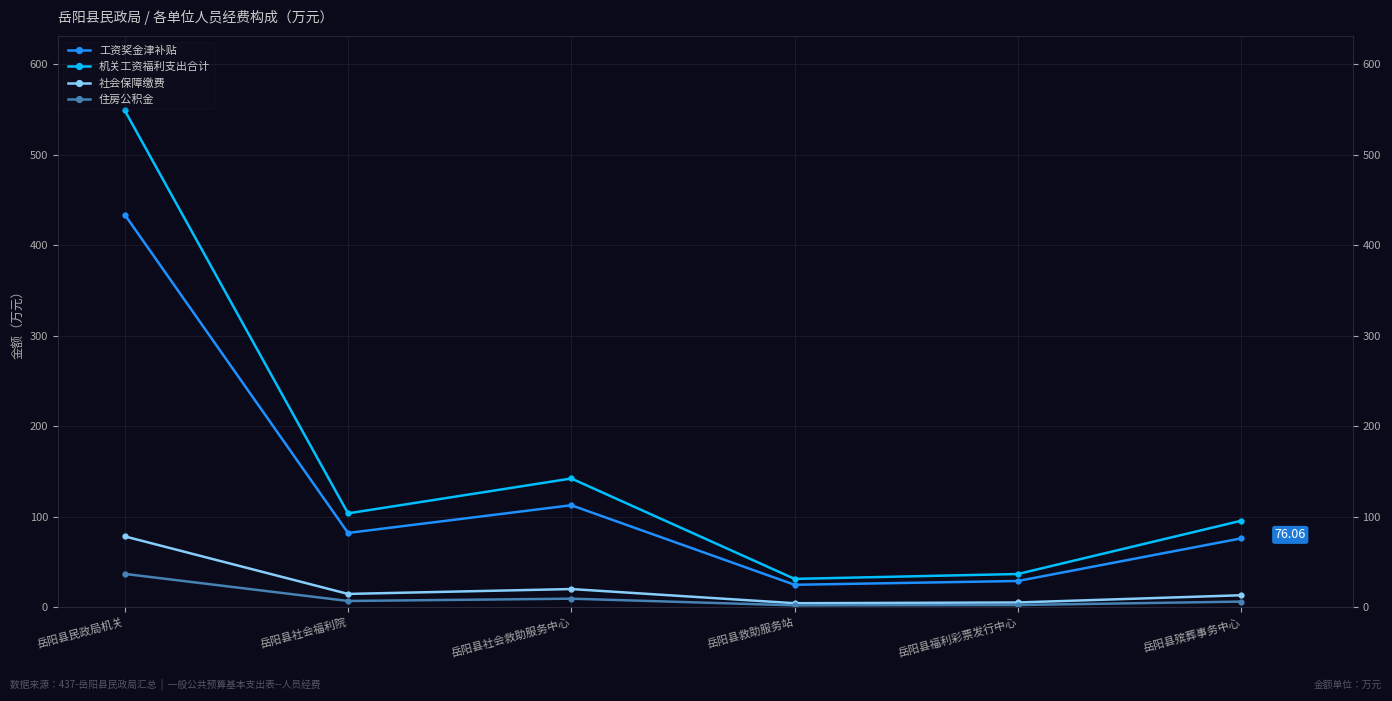

What is the sum of the 社会保障缴费 values at 岳阳县社会救助服务中心 and 岳阳县殡葬事务中心?

33.3